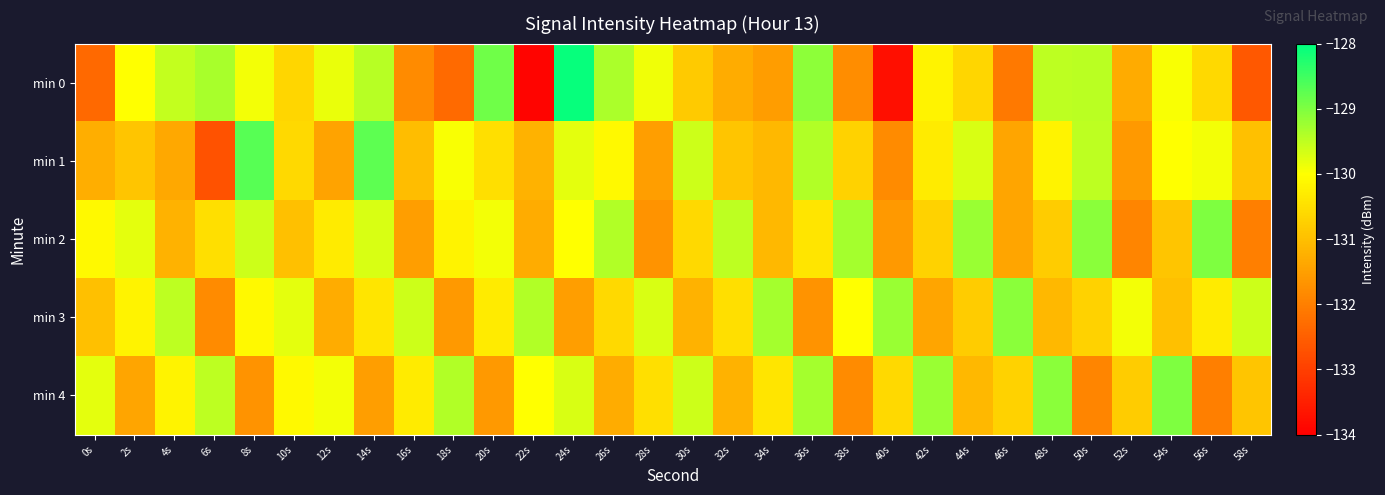

Which series changed the most between 20s and 46s?

min 0